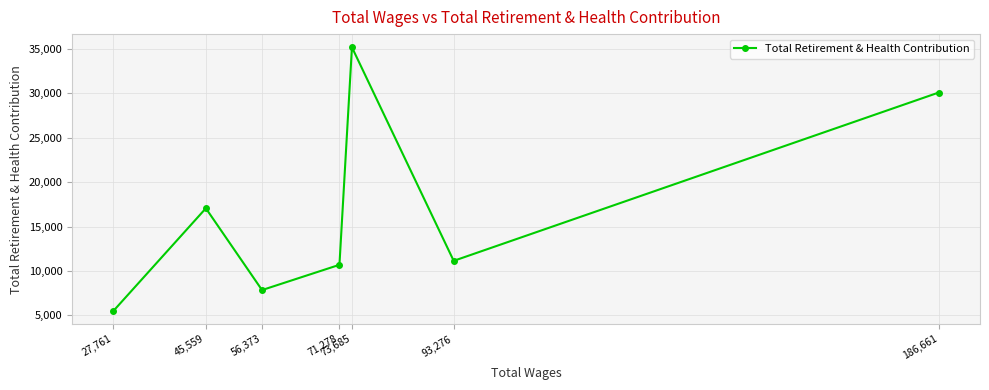

Rank the categories by value from highest to lowest.

73,685, 186,661, 45,559, 93,276, 71,278, 56,373, 27,761